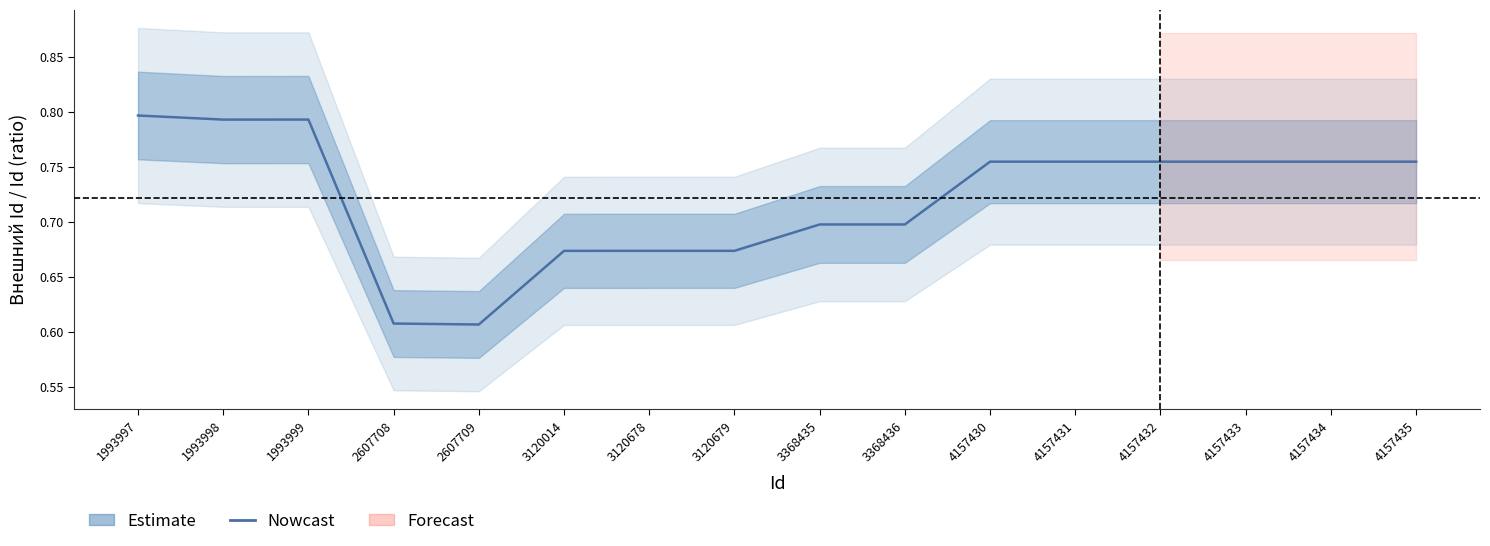

Where is the data nearest to the value 0?

2607709